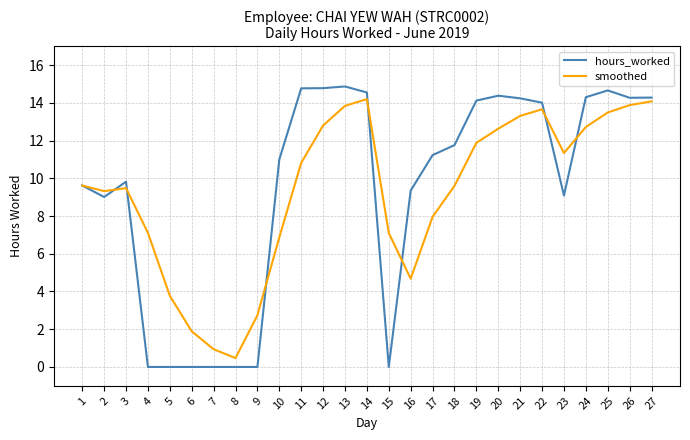

Is the value of hours_worked at 7 greater than the value of smoothed at 15?

No